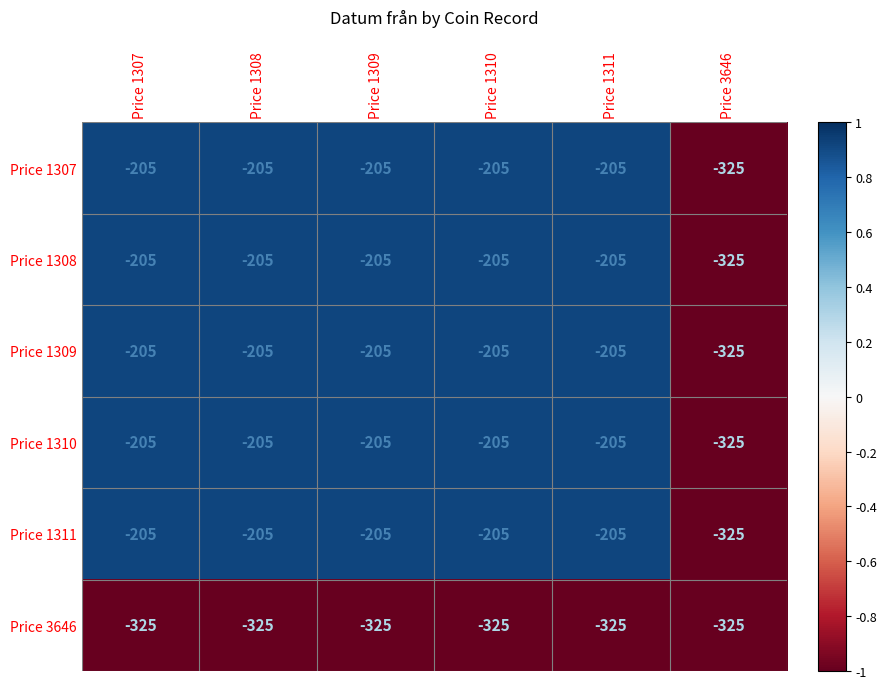

How many categories are shown in the chart?

6